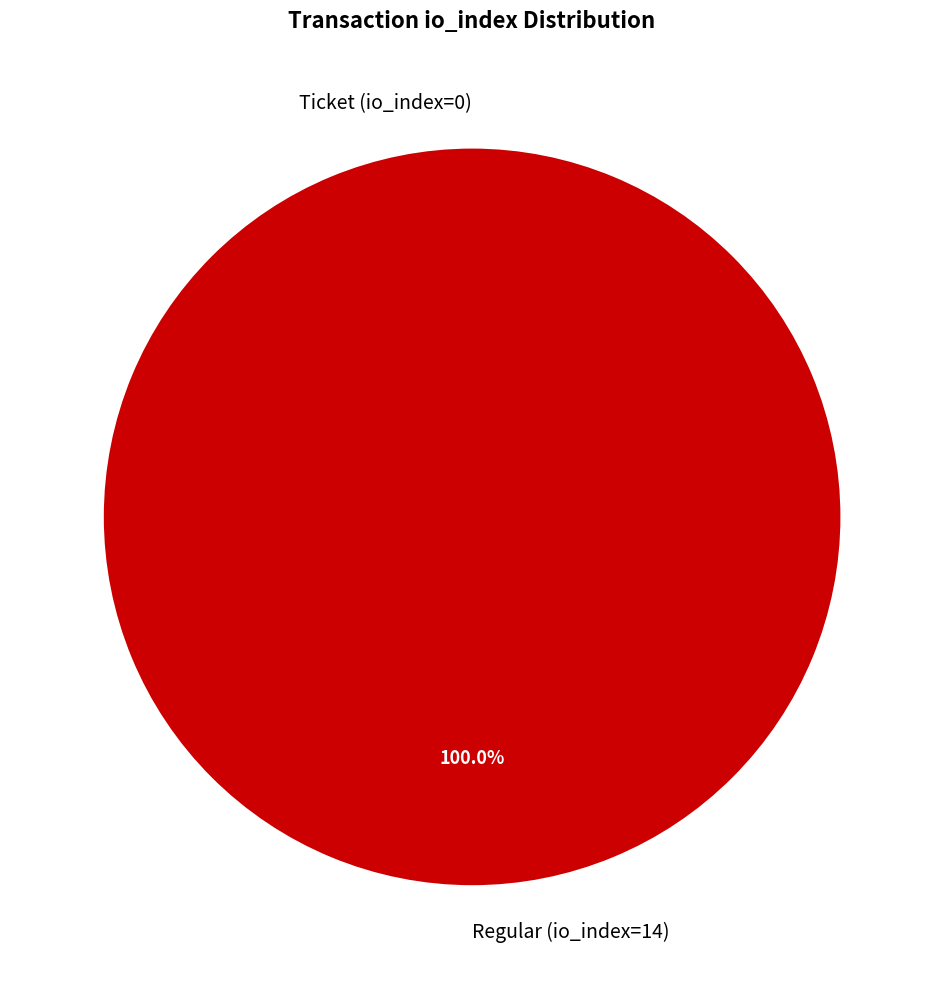

Combined, what portion of the pie is Regular (io_index=14) and Ticket (io_index=0)?

100.0%